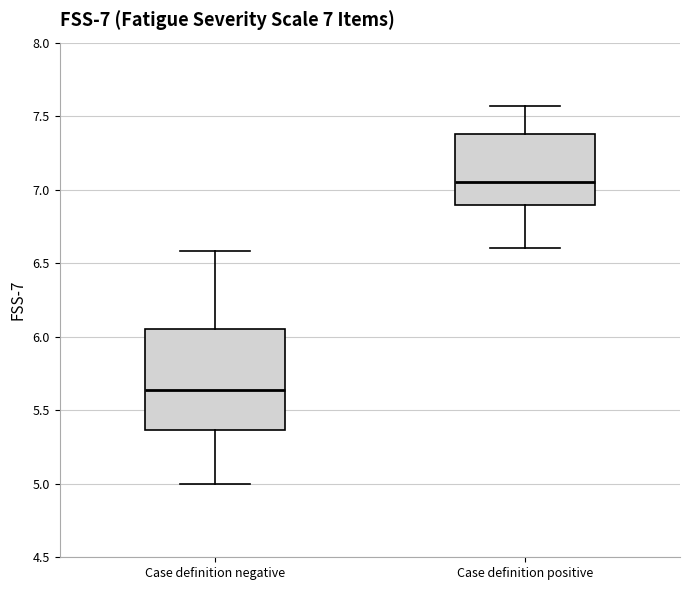

Which box has the highest median line?

Case definition positive